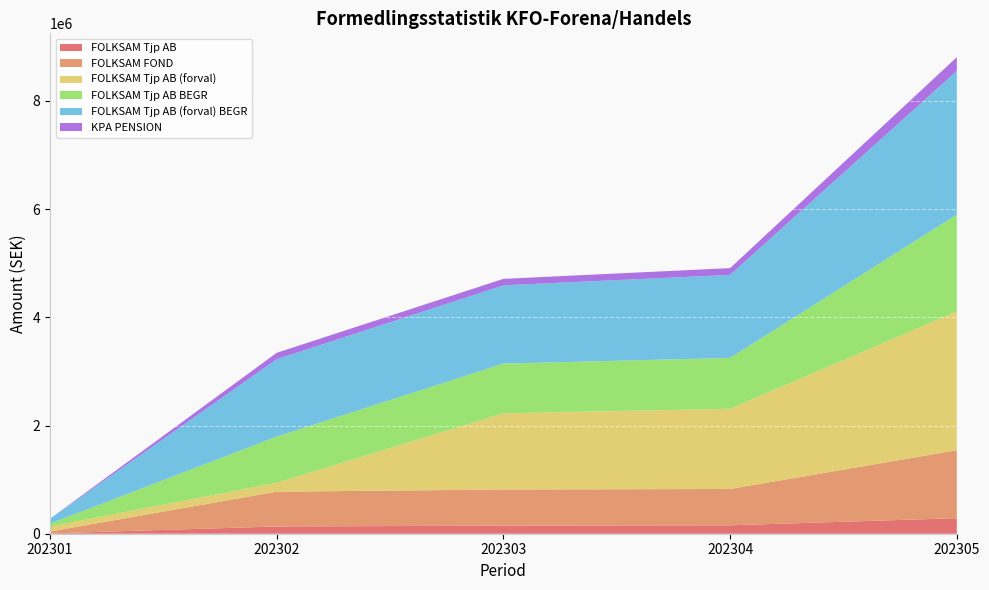

Reading left to right, extract all data points from this chart.

FOLKSAM Tjp AB: 5912	133905	149461	155411	287540
FOLKSAM FOND: 35275	643434	667552	671657	1255298
FOLKSAM Tjp AB (forval): 90847	163964	1408327	1482245	2565563
FOLKSAM Tjp AB BEGR: 54325	853861	919568	940322	1788895
FOLKSAM Tjp AB (forval) BEGR: 90785	1430149	1445823	1534714	2656124
KPA PENSION: 0	118762	119997	125096	254960